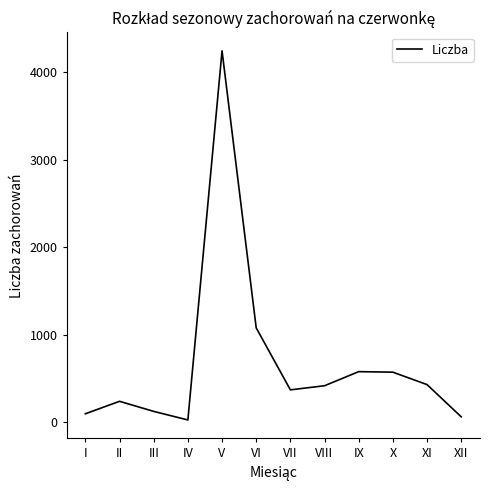

At which label does the data first exceed 416?

V